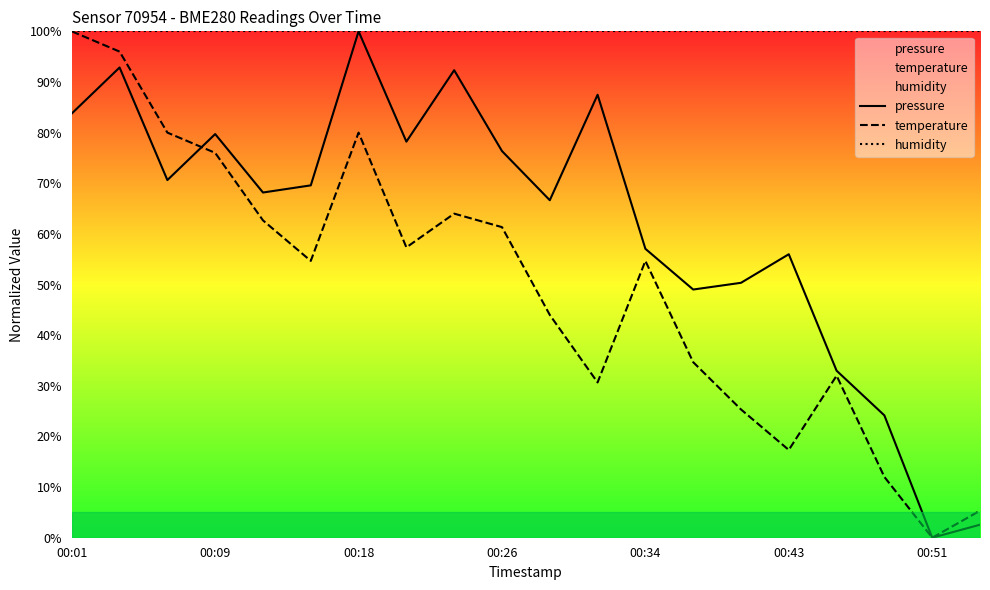

List the series in order of their overall mean, lowest first.

temperature, pressure, humidity